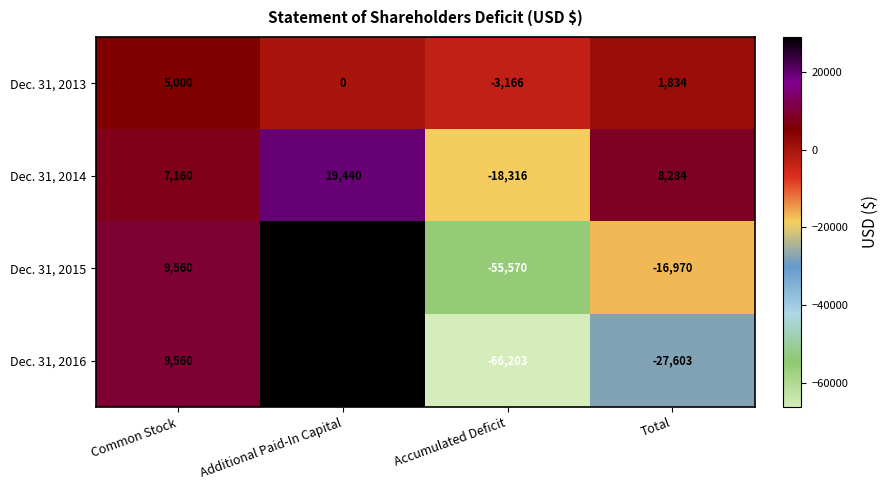

At Accumulated Deficit, list the series in order from smallest to largest.

Dec. 31, 2016, Dec. 31, 2015, Dec. 31, 2014, Dec. 31, 2013